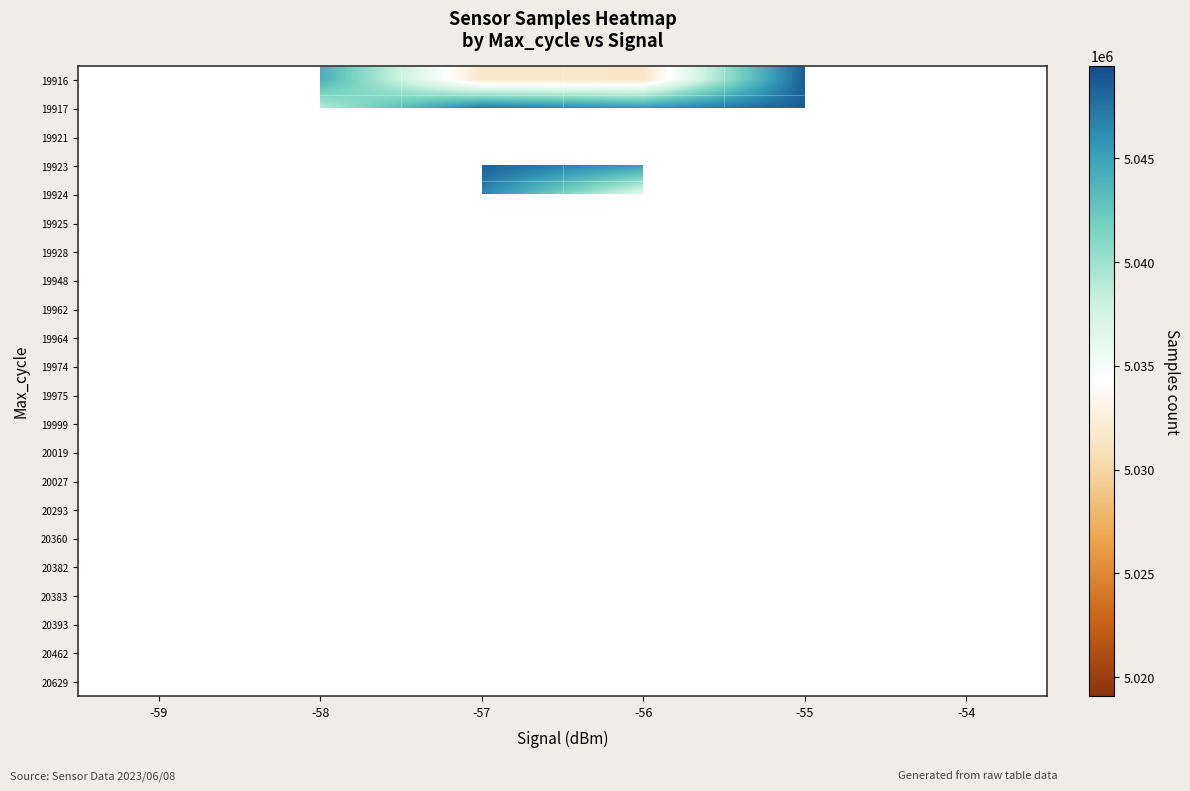

Which category has the highest value across all series?

-55